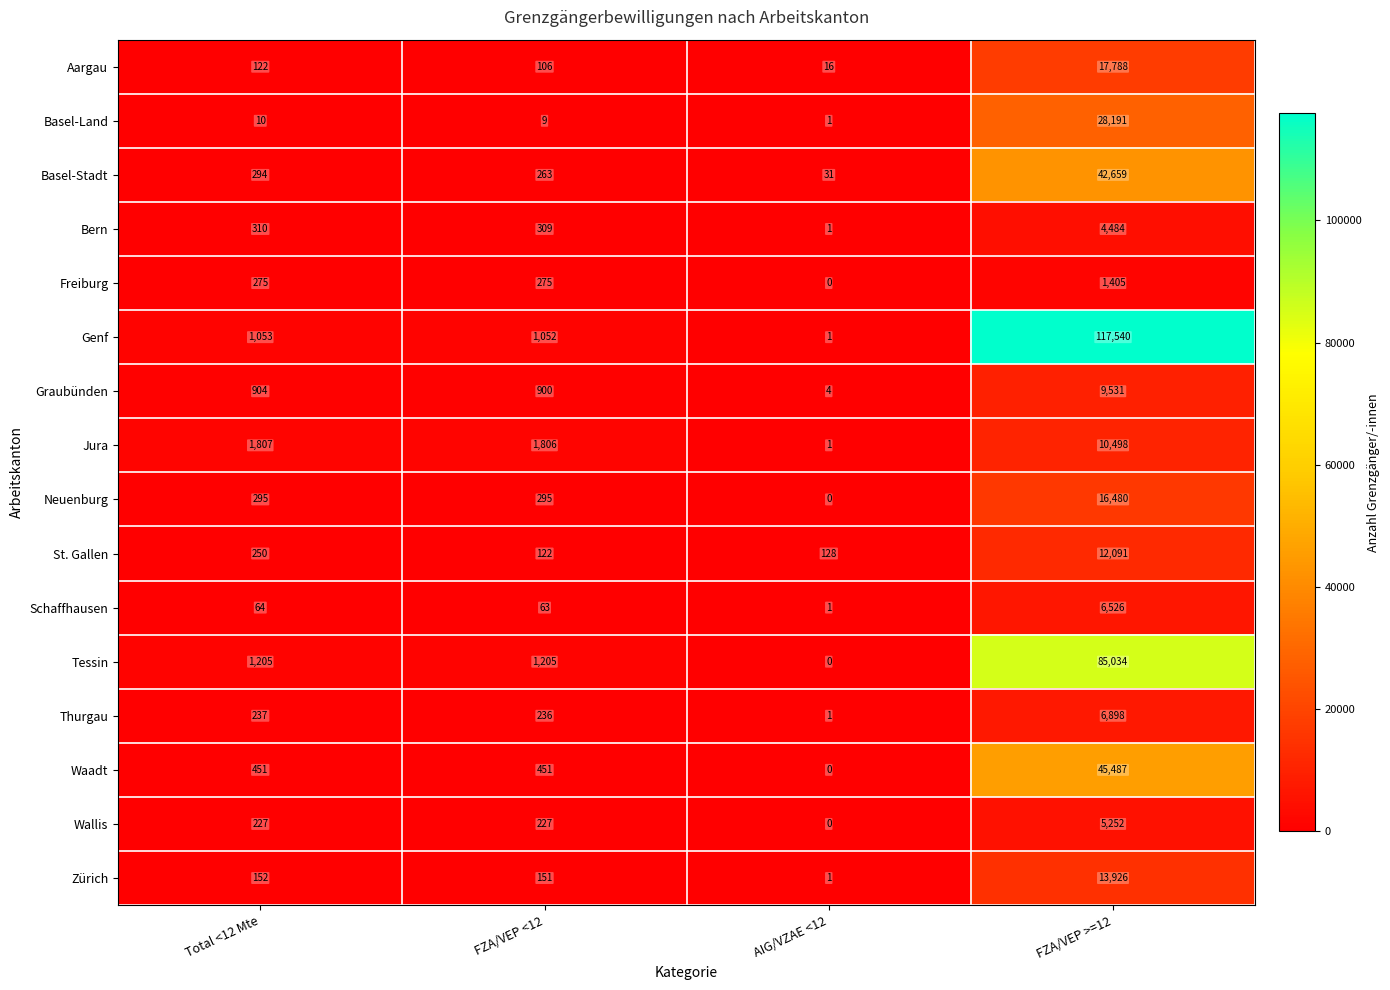

True or false: Thurgau has a value of 236 at FZA/VEP <12.

True